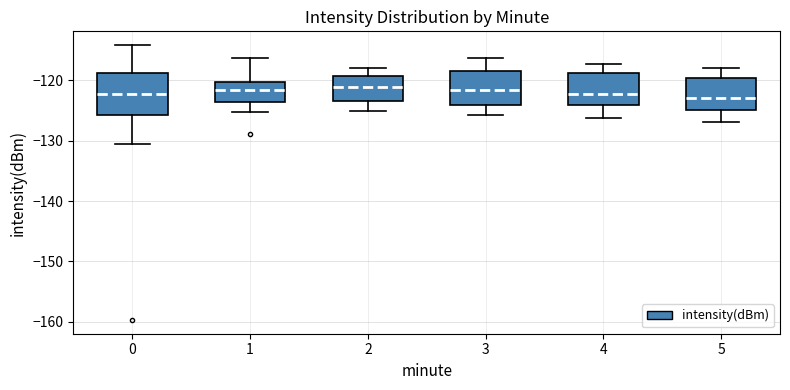

Reading left to right, transcribe this box plot: for each box, give where its median line is, the range the box spans, and where its two whiskers end, as read against the y-axis. The values are not printed on the chart, so give them approximately, as read against the axis.

0: median -122, box -126 to -119, whiskers -130 to -114
1: median -122, box -124 to -120, whiskers -125 to -116
2: median -121, box -123 to -119, whiskers -125 to -118
3: median -122, box -124 to -118, whiskers -126 to -116
4: median -122, box -124 to -119, whiskers -126 to -117
5: median -123, box -125 to -120, whiskers -127 to -118